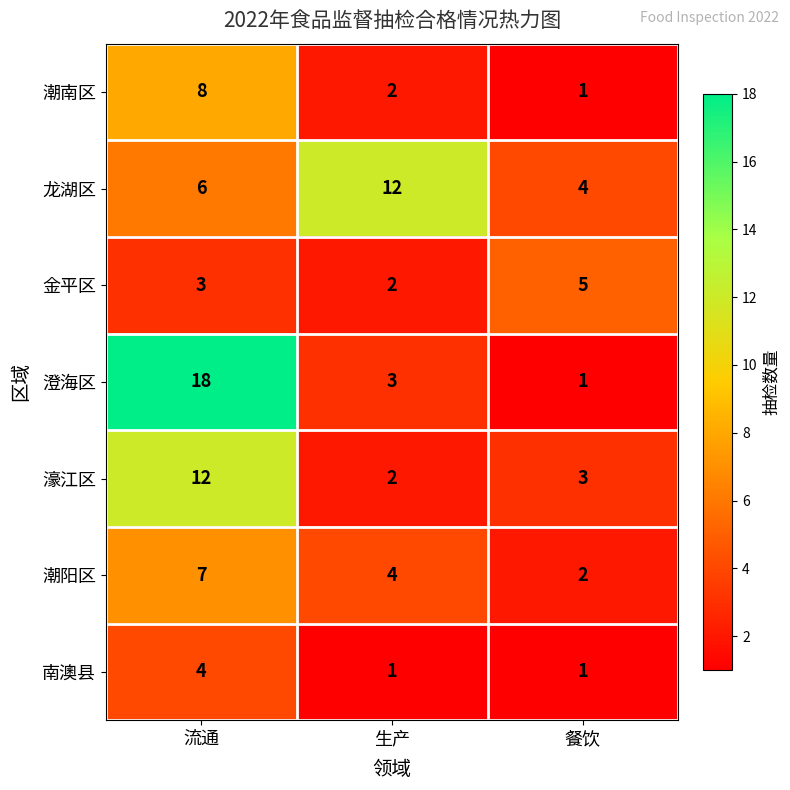

At which category is the sum across all series the highest?

流通